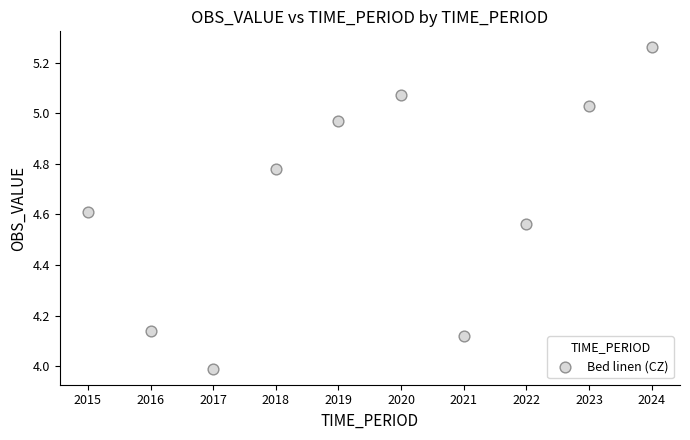

What is the range of Y values (max minus min)?

1.3